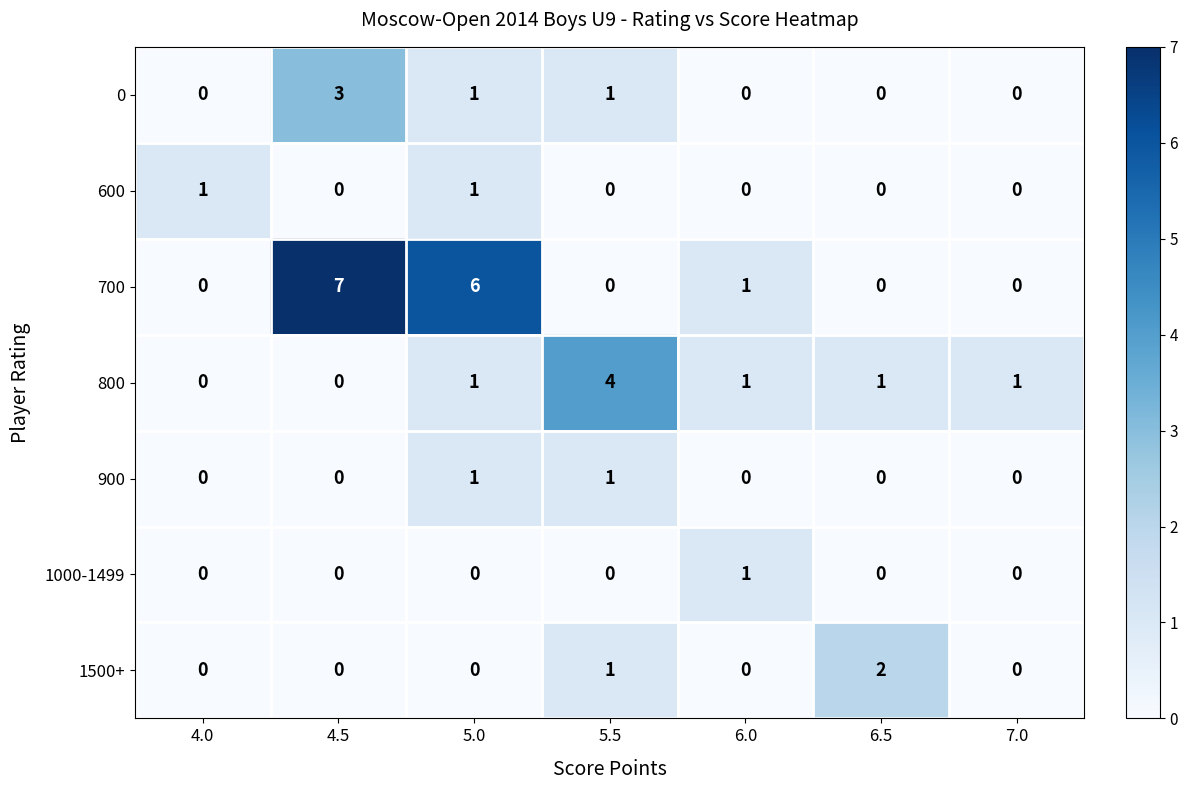

Count the 0 values in the range 0 to 1.

6